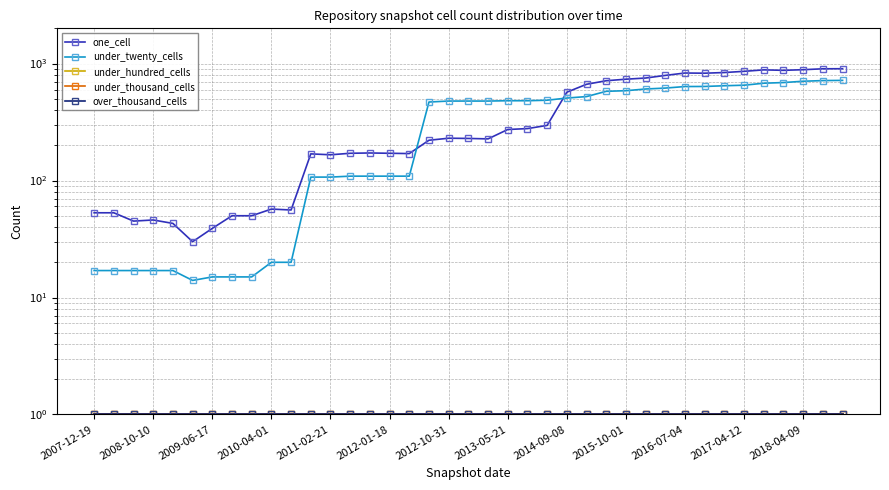

What is the spread (max minus min) of values at 25?

664